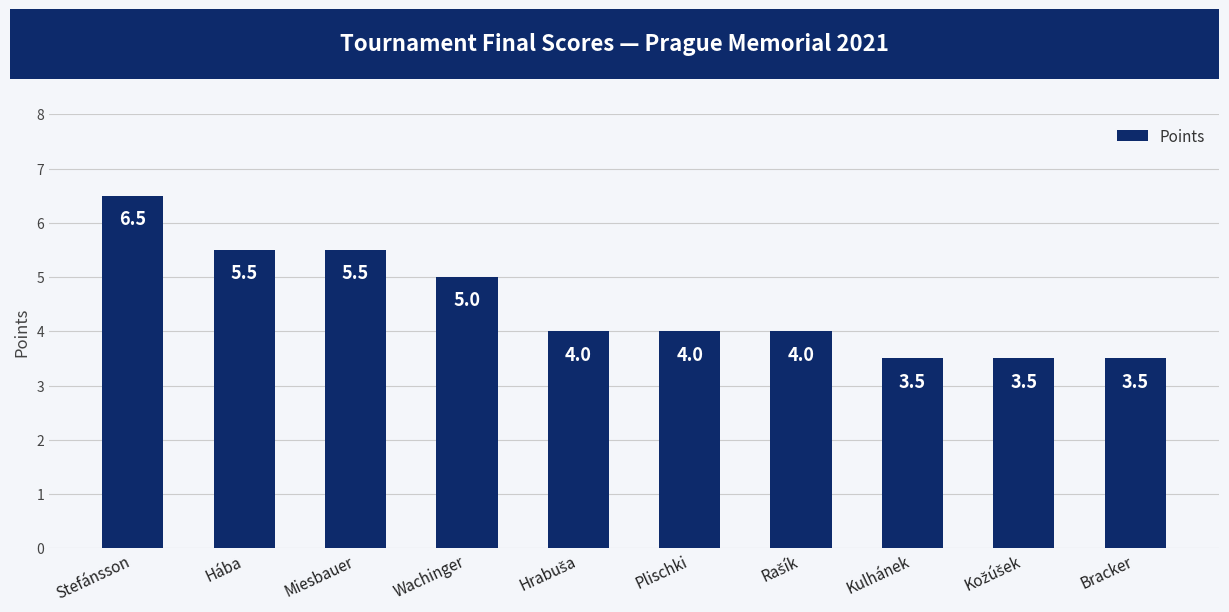

What is the maximum value shown in the chart?

6.5